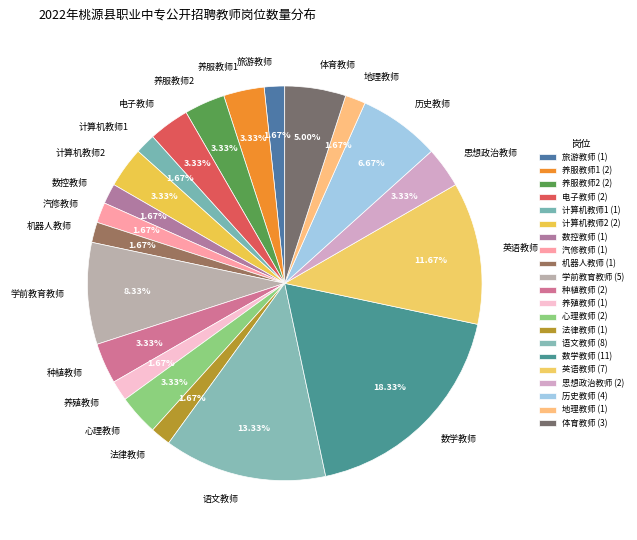

Does 英语教师 represent more than half of the total?

No